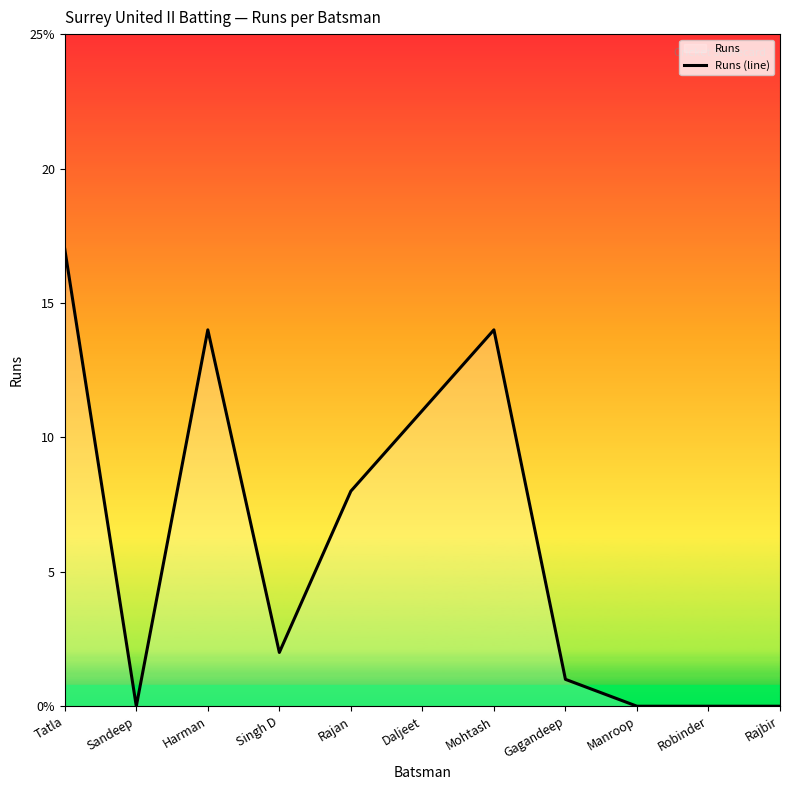

The value at Mohtash is 24. True or false?

False